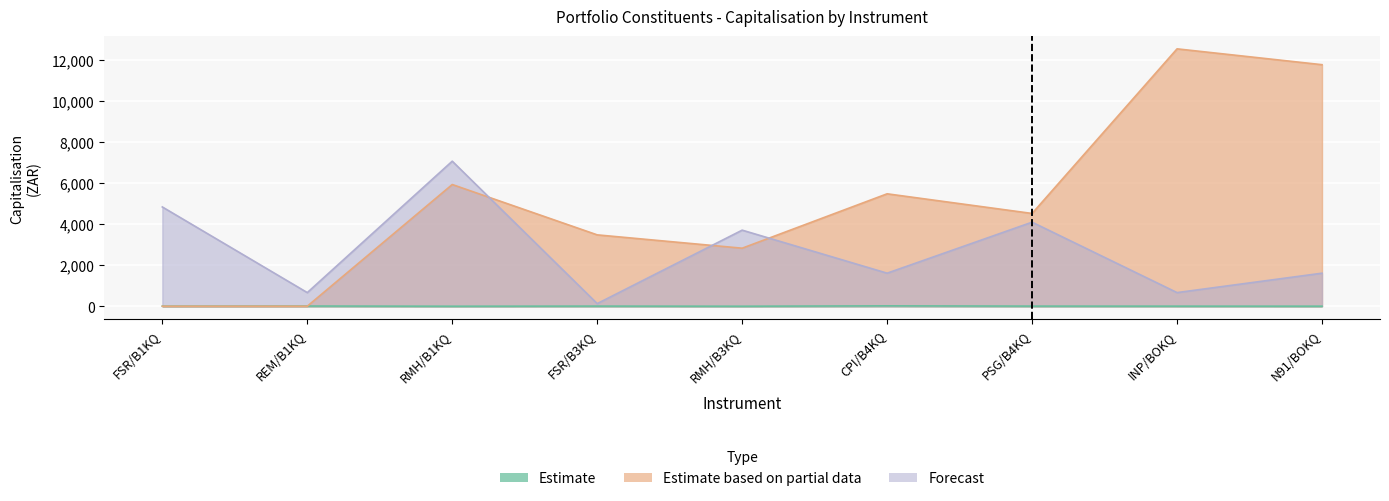

Reading right to left, extract all data points from this chart.

Estimate: 2.3	3.4	5.5	18.3	0.1	5.9	0.1	9.7	4.1
Estimate based on partial data: 11771.5	12543.7	4521.0	5478.8	2827.6	3477.8	5931.2	0.4	0.4
Forecast: 1610.1	664.2	4096.2	1610.1	3707.5	127.0	7068.8	664.2	4838.1